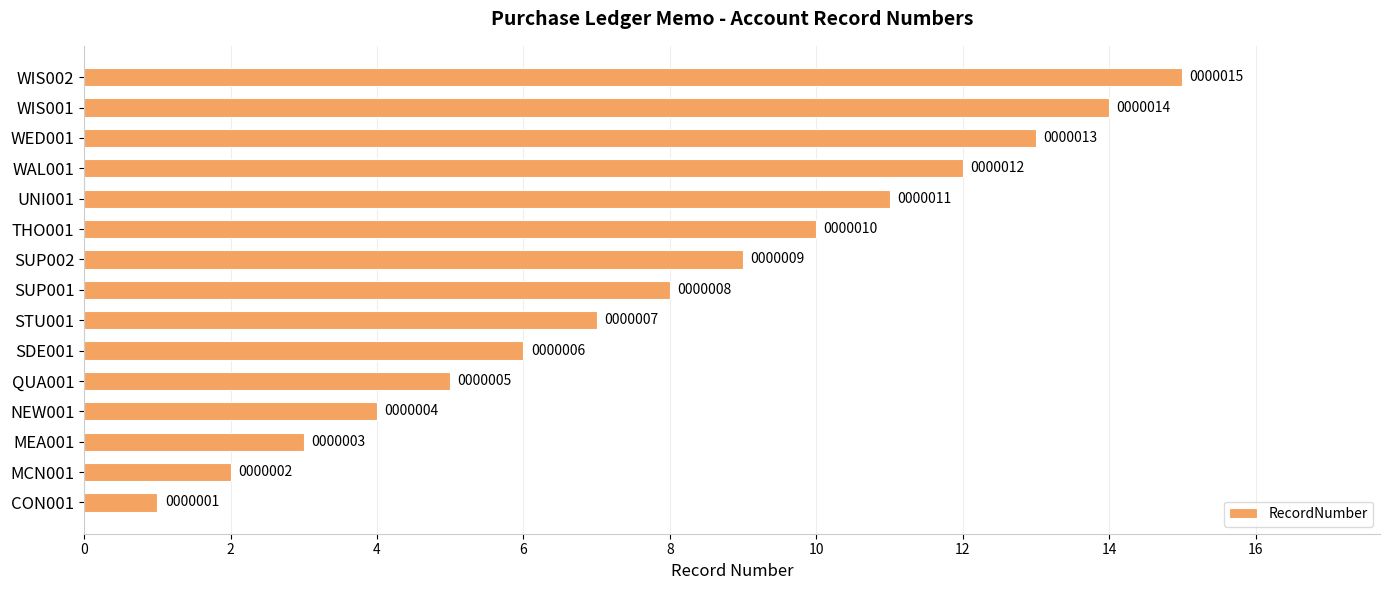

What is the difference between the maximum and minimum values?

14